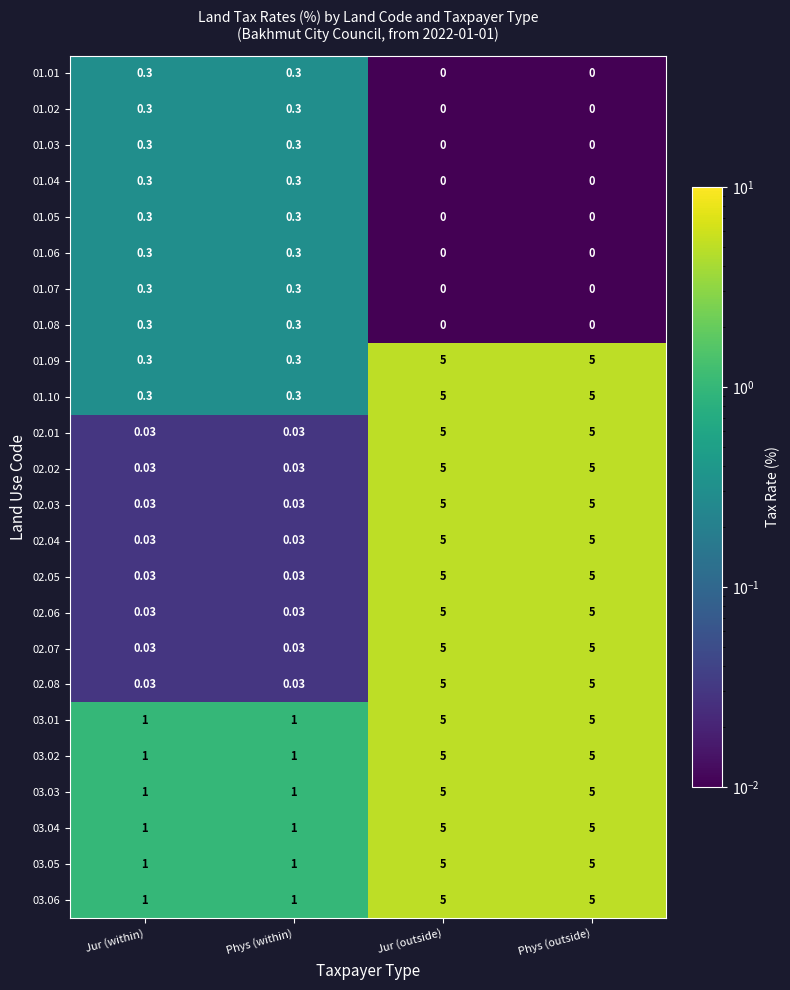

What is the total value across all series at Phys (within)?

9.2